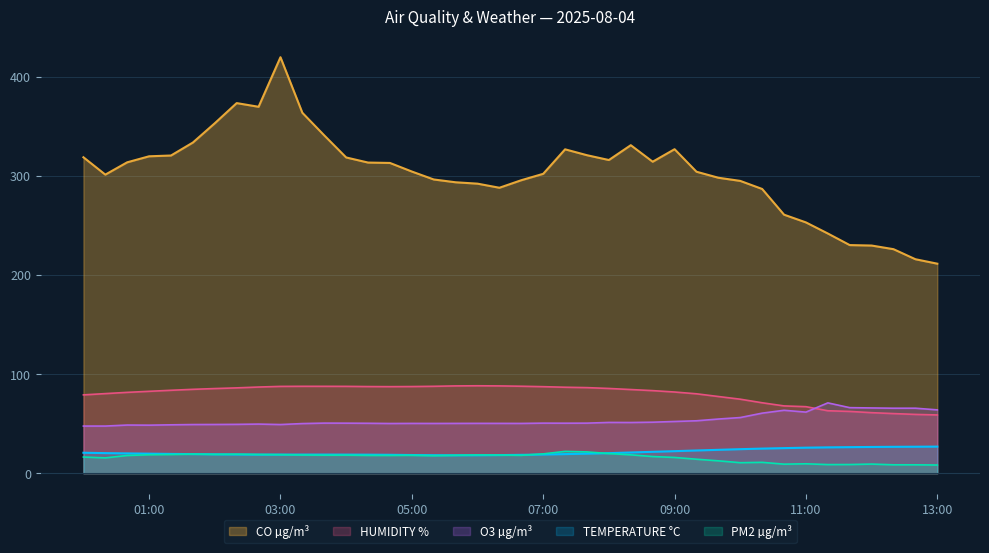

Is it true that PM2 µg/m³ equals 18.0 at 05:00?

True